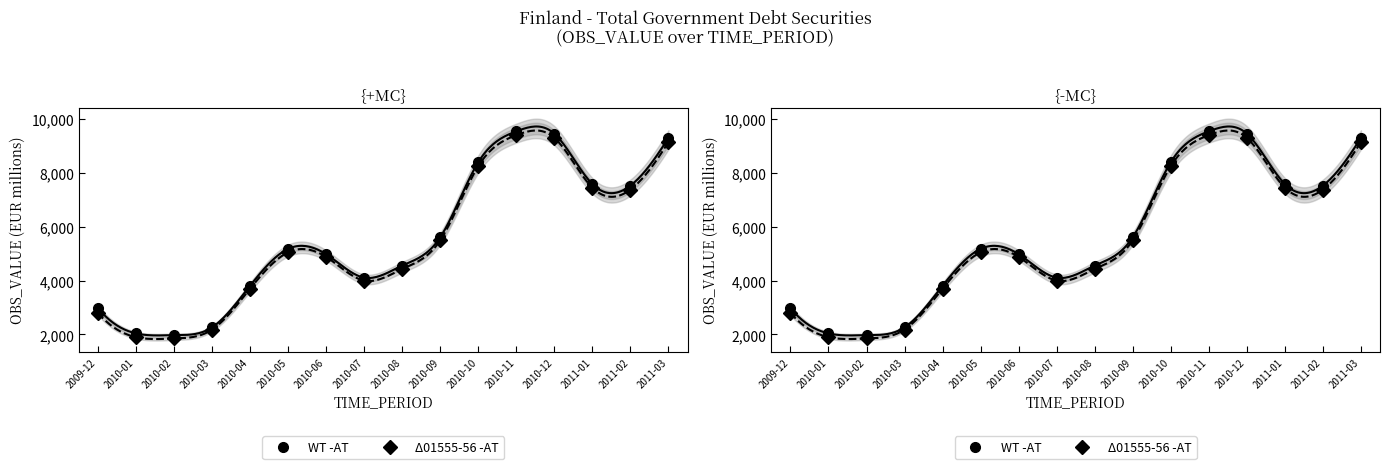

Rank the series by their average value, from lowest to highest.

Δ01555-56 -AT, WT -AT